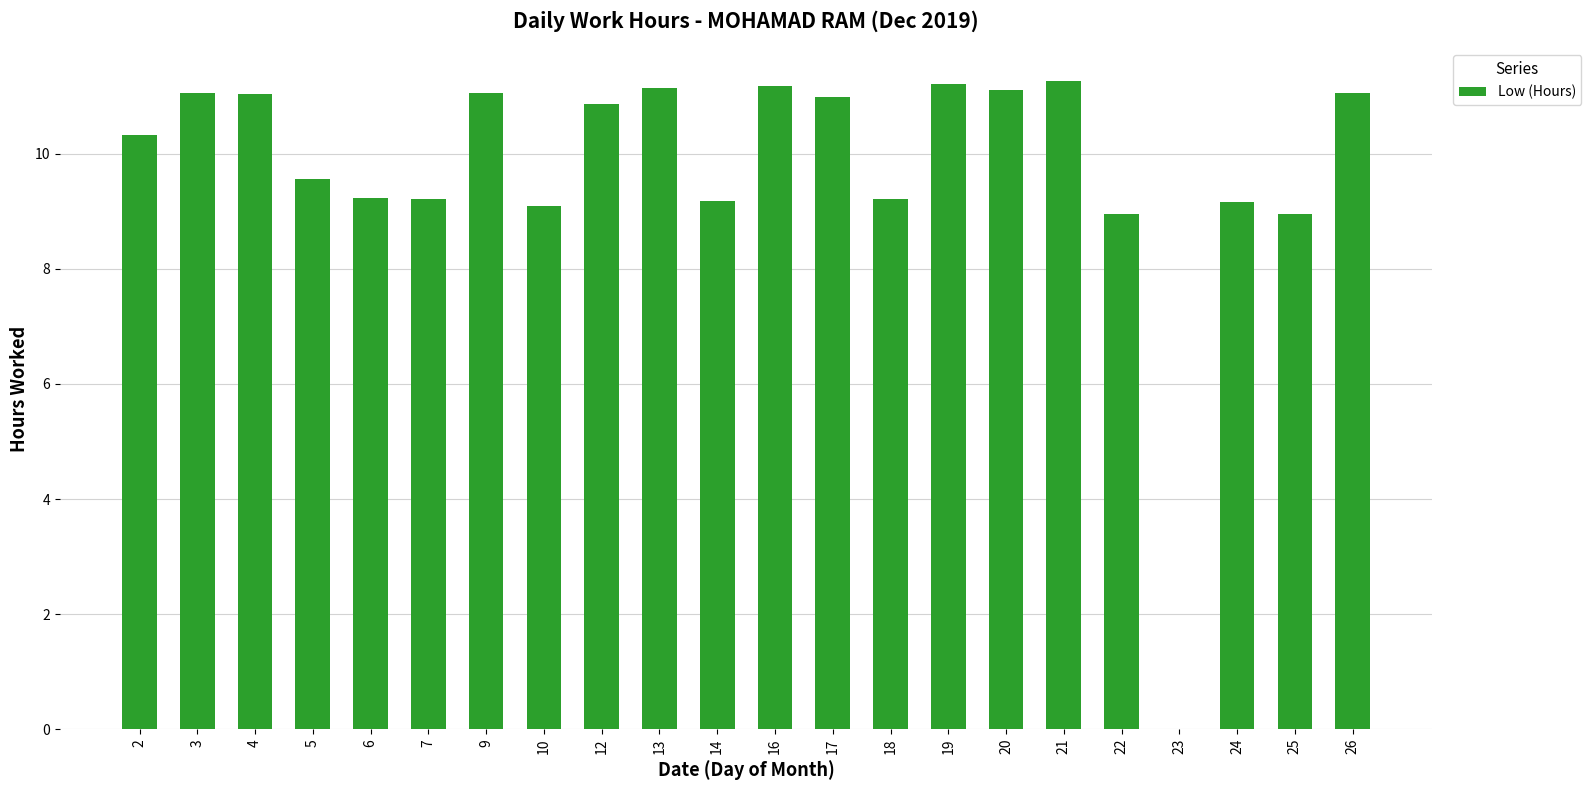

What value does the data have at 14?

9.2